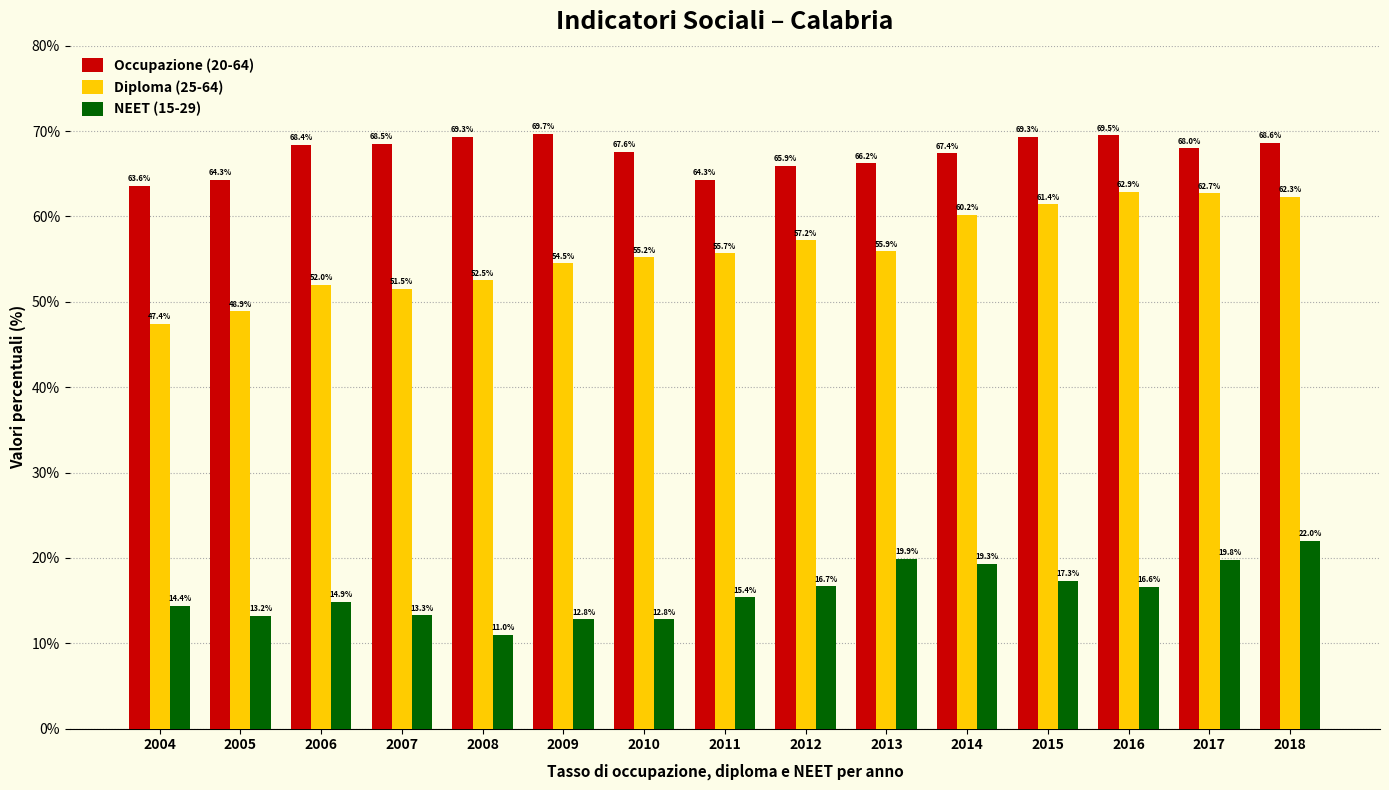

Reading left to right, list all the values displayed in this chart.

Occupazione (20-64): 2004=63.6	2005=64.3	2006=68.4	2007=68.5	2008=69.3	2009=69.7	2010=67.6	2011=64.3	2012=65.9	2013=66.2	2014=67.4	2015=69.3	2016=69.5	2017=68.0	2018=68.6
Diploma (25-64): 2004=47.4	2005=48.9	2006=52.0	2007=51.5	2008=52.5	2009=54.5	2010=55.2	2011=55.7	2012=57.2	2013=55.9	2014=60.2	2015=61.4	2016=62.9	2017=62.7	2018=62.3
NEET (15-29): 2004=14.4	2005=13.2	2006=14.9	2007=13.3	2008=11.0	2009=12.8	2010=12.8	2011=15.4	2012=16.7	2013=19.9	2014=19.3	2015=17.3	2016=16.6	2017=19.8	2018=22.0